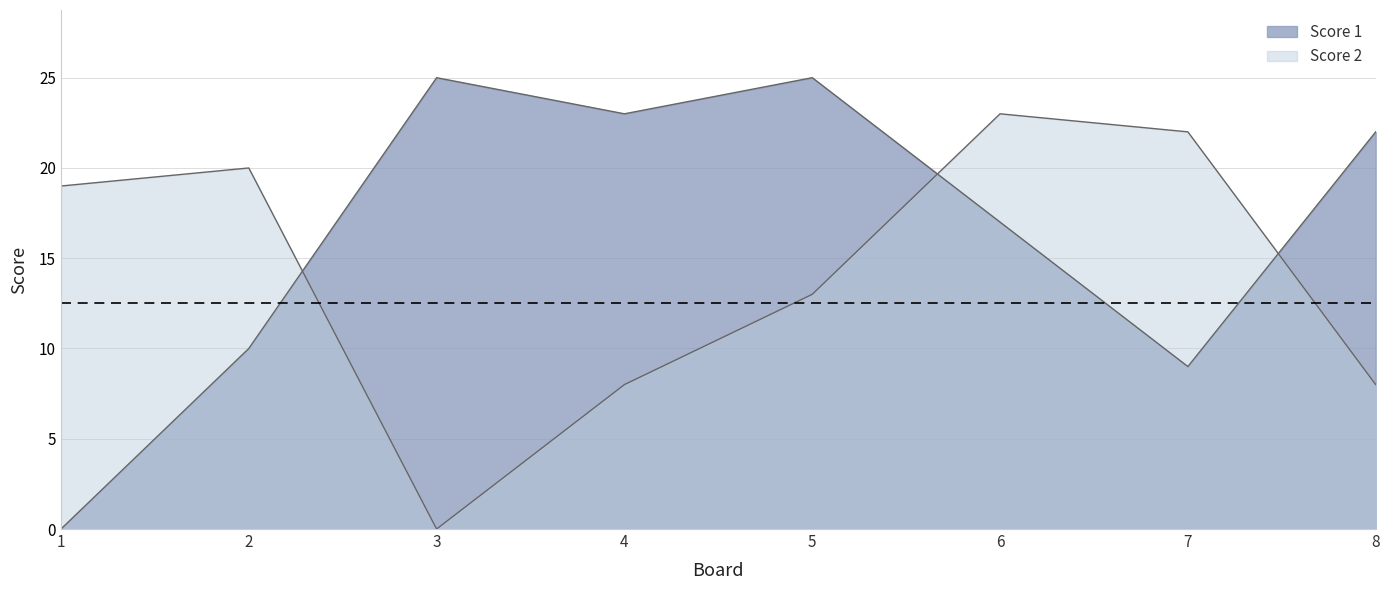

Where does the Score 2 series first go above 19?

2